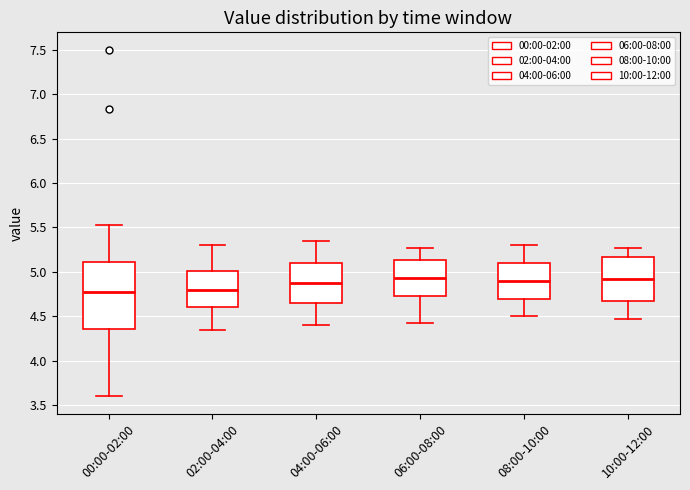

Reading left to right, read every box against the y-axis: the position of its median line, the range the box covers, and the ends of its whiskers. The values are not printed on the chart, so give them approximately, as read against the axis.

00:00-02:00: median 4.75, box 4.35 to 5.10, whiskers 3.60 to 5.55
02:00-04:00: median 4.80, box 4.60 to 5.00, whiskers 4.35 to 5.30
04:00-06:00: median 4.90, box 4.65 to 5.10, whiskers 4.40 to 5.35
06:00-08:00: median 4.95, box 4.75 to 5.15, whiskers 4.45 to 5.25
08:00-10:00: median 4.90, box 4.70 to 5.10, whiskers 4.50 to 5.30
10:00-12:00: median 4.90, box 4.65 to 5.15, whiskers 4.45 to 5.25